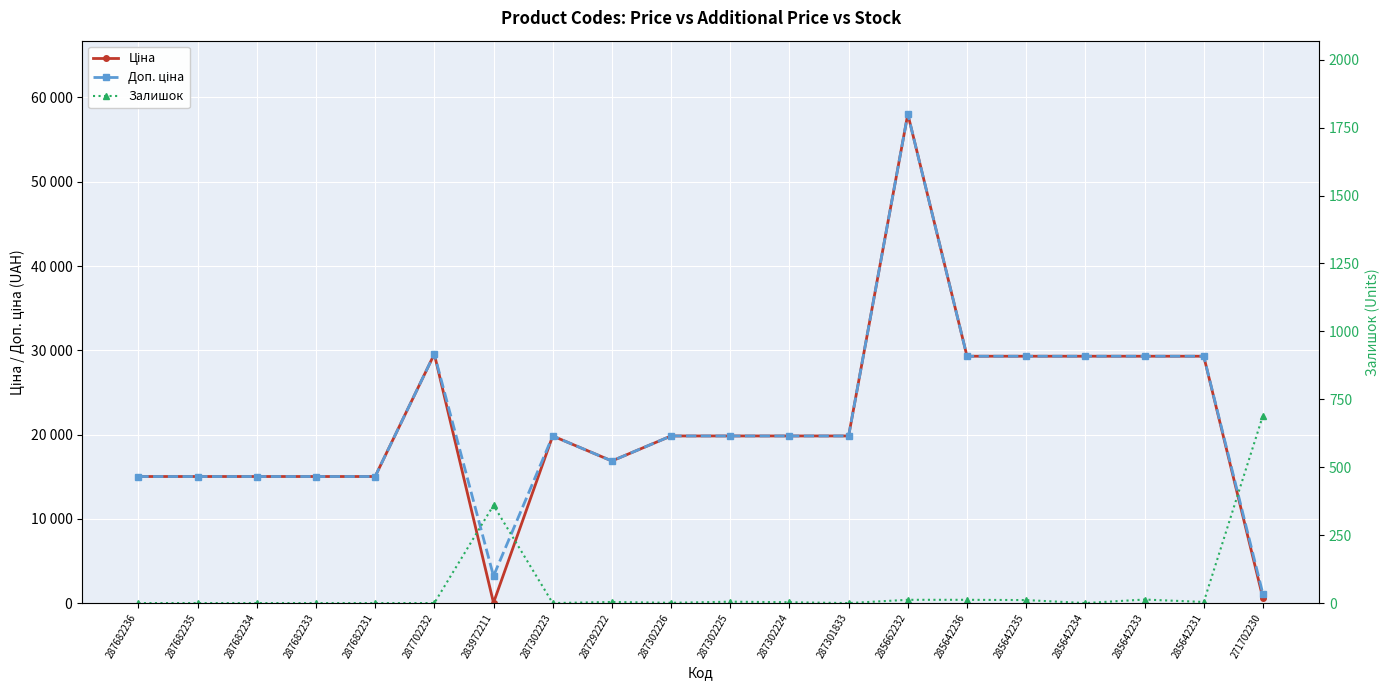

Which series has the largest range (max minus min)?

Ціна